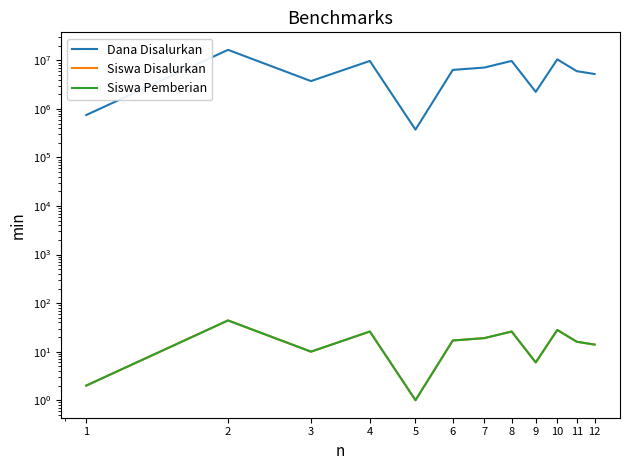

At how many categories does at least one series exceed 1497713?

10